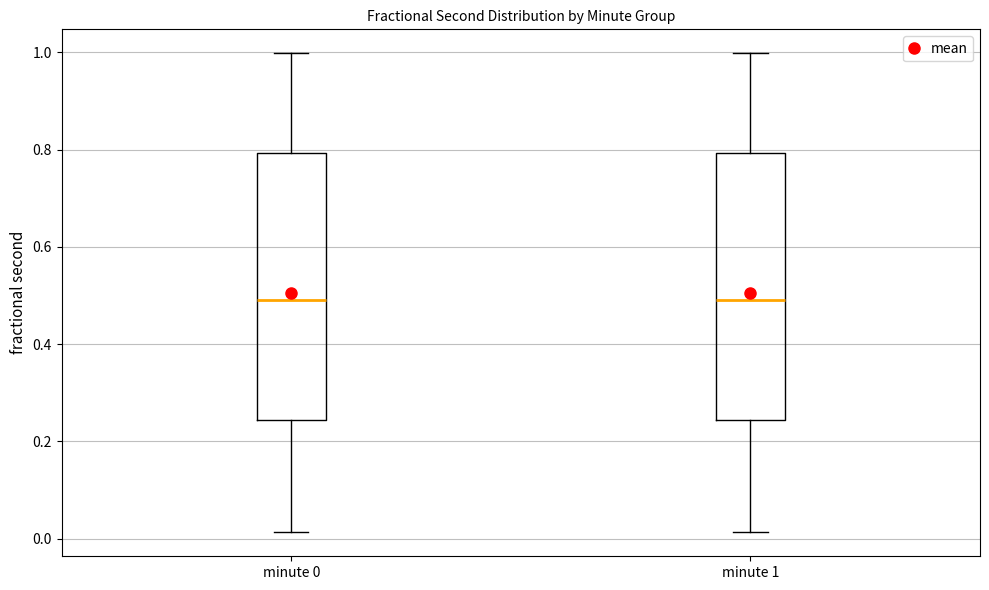

Reading left to right, read every box against the y-axis: the position of its median line, the range the box covers, and the ends of its whiskers. The values are not printed on the chart, so give them approximately, as read against the axis.

minute 0: median 0.50, box 0.24 to 0.80, whiskers 0.02 to 1.00
minute 1: median 0.50, box 0.24 to 0.80, whiskers 0.02 to 1.00